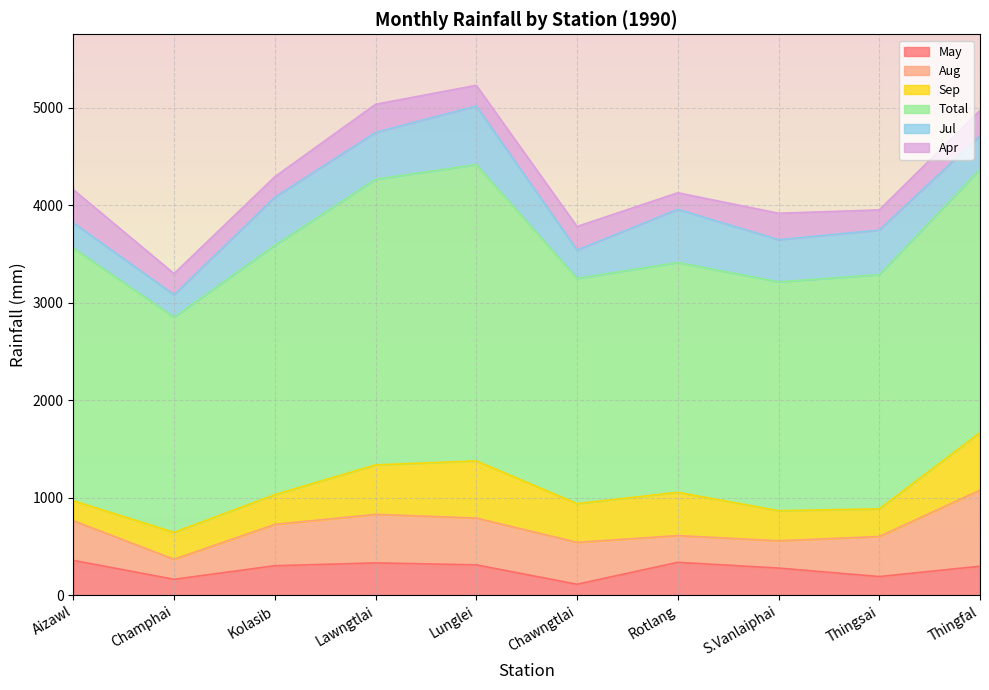

In Total, how many points are lower than both neighbors (excluding endpoints)?

3